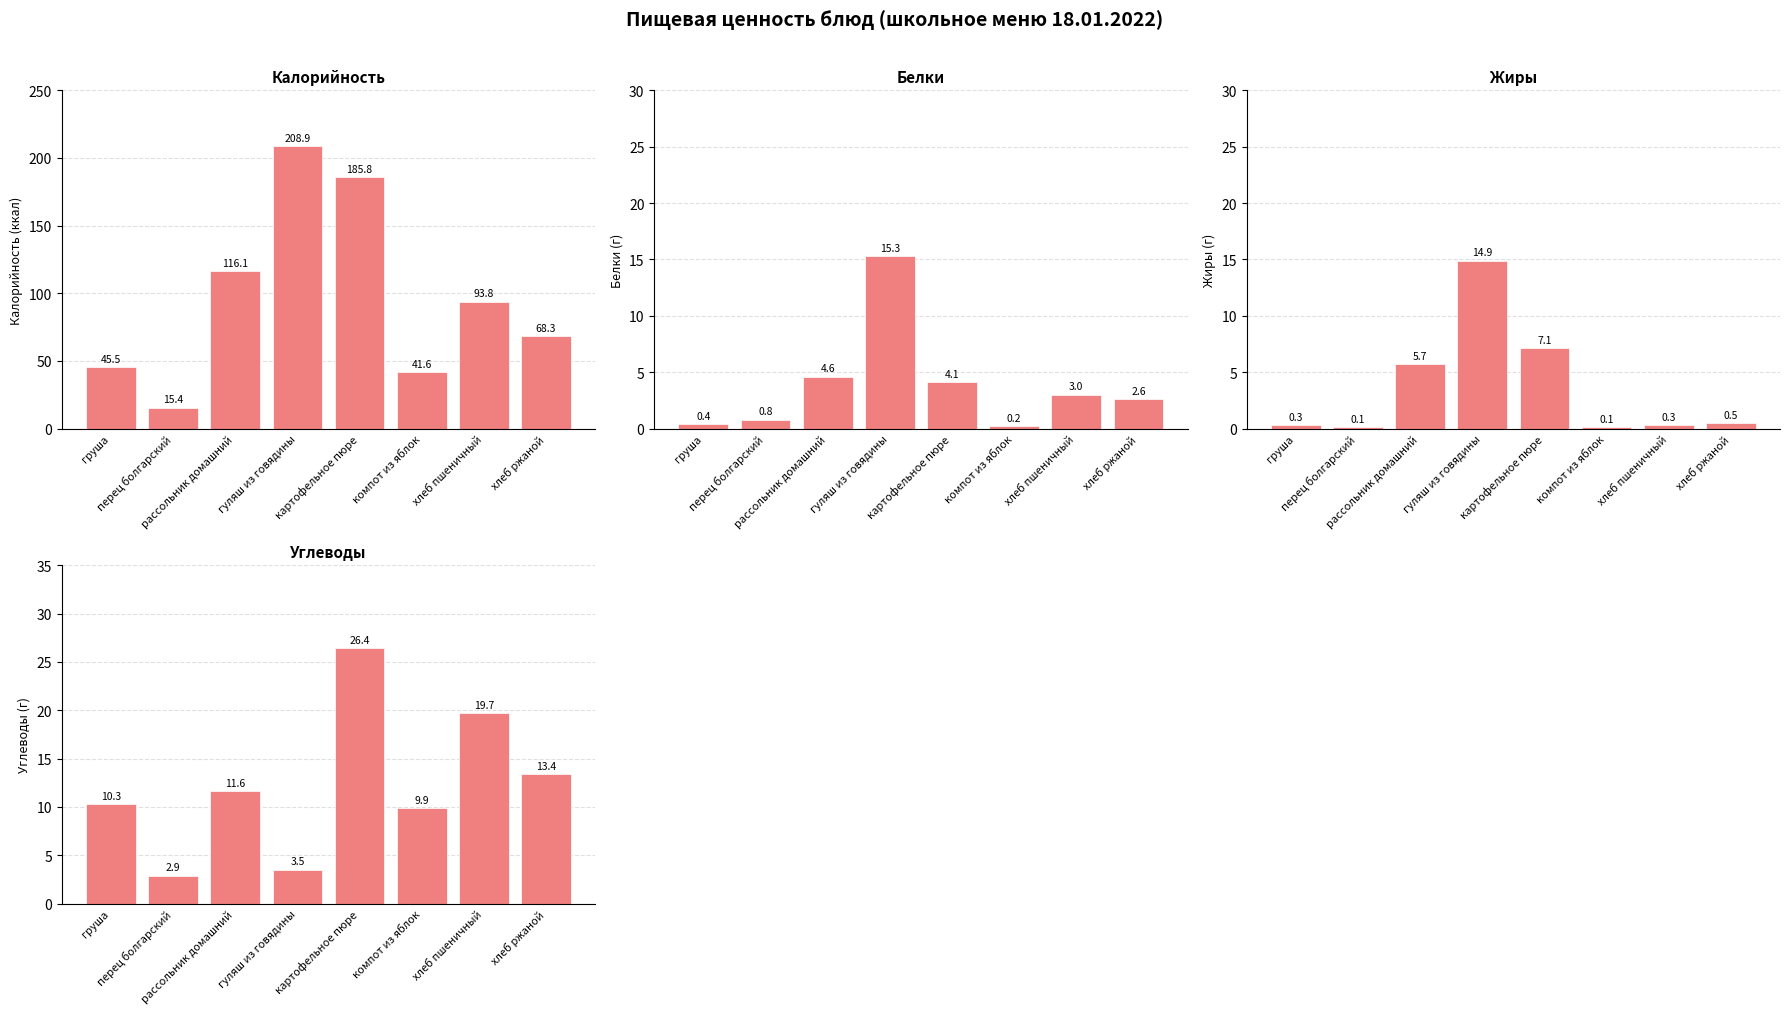

Reading left to right, extract all data points from this chart.

Калорийность: 45.5	15.4	116.1	208.9	185.8	41.6	93.8	68.3
Белки: 0.4	0.8	4.6	15.3	4.1	0.2	3.0	2.6
Жиры: 0.3	0.1	5.7	14.9	7.1	0.1	0.3	0.5
Углеводы: 10.3	2.9	11.6	3.5	26.4	9.9	19.7	13.4